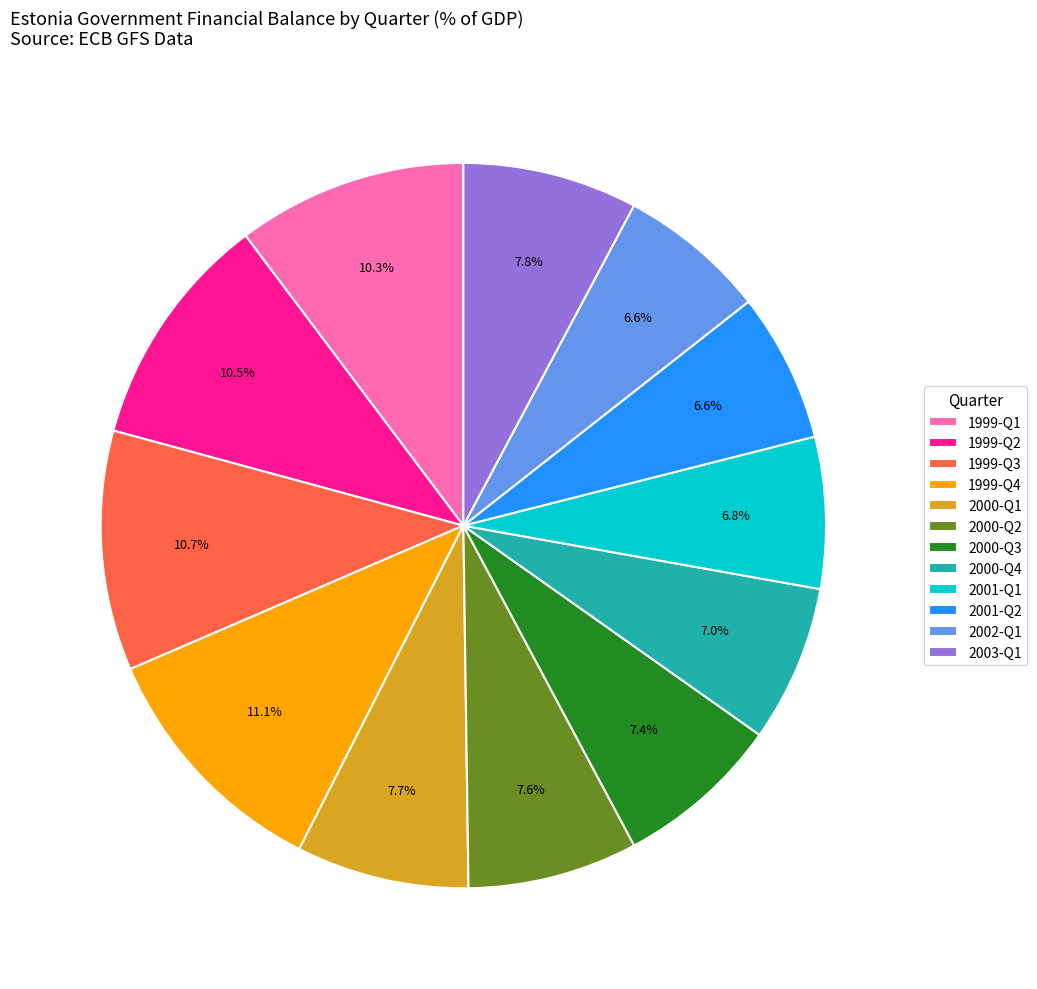

What percentage is NOT represented by 1999-Q3?

89.3%